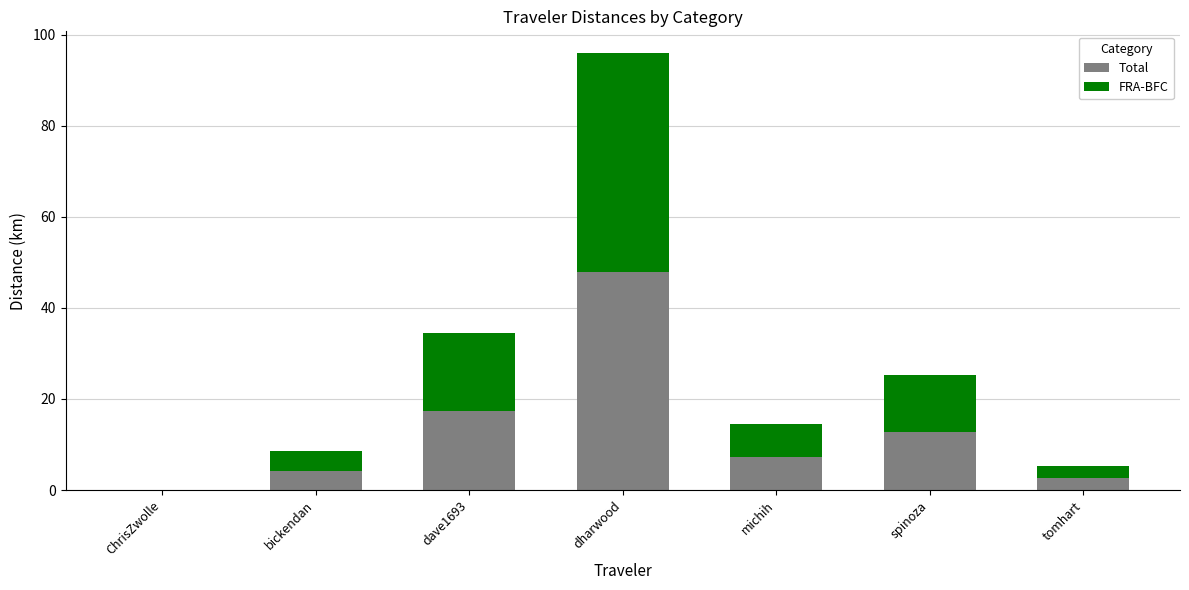

Does the chart contain stacked bars?

Yes